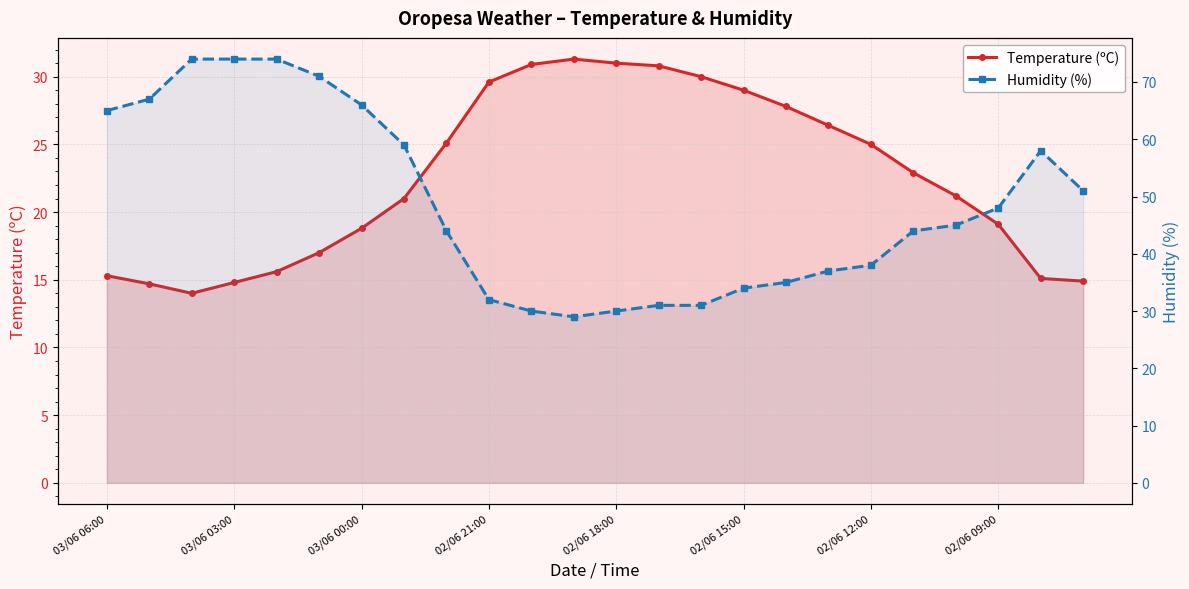

In Temperature (ºC), how many points are higher than both neighbors (excluding endpoints)?

1